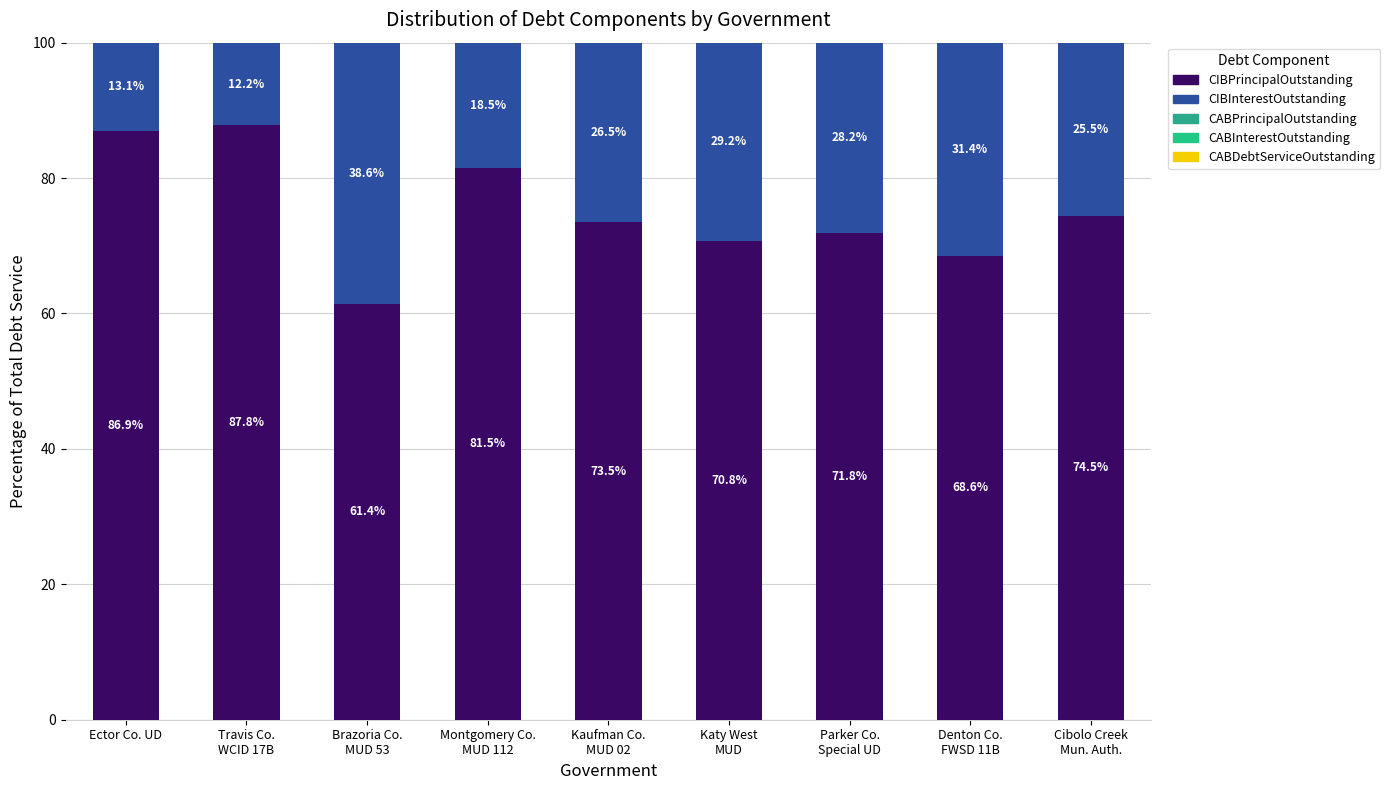

At how many categories does at least one series exceed 13?

9